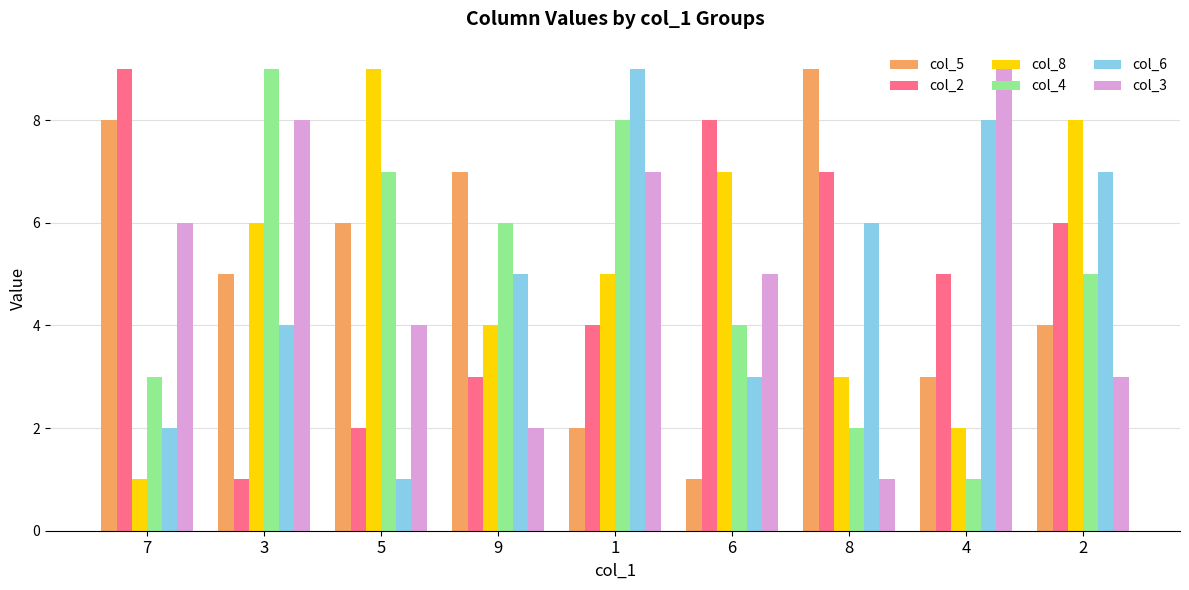

At 1, list the series in order from smallest to largest.

col_5, col_2, col_8, col_3, col_4, col_6